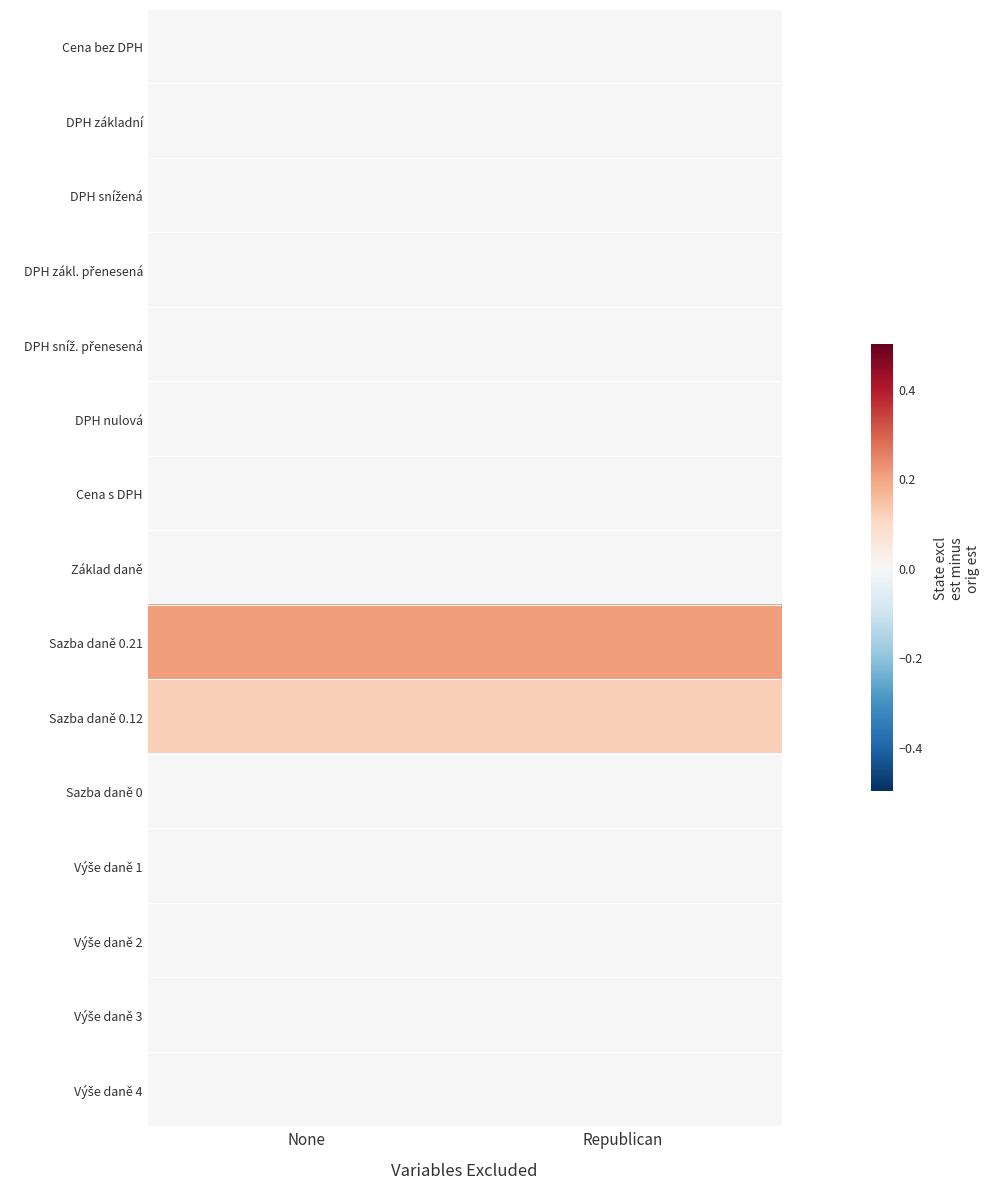

How many series are shown in this chart?

15